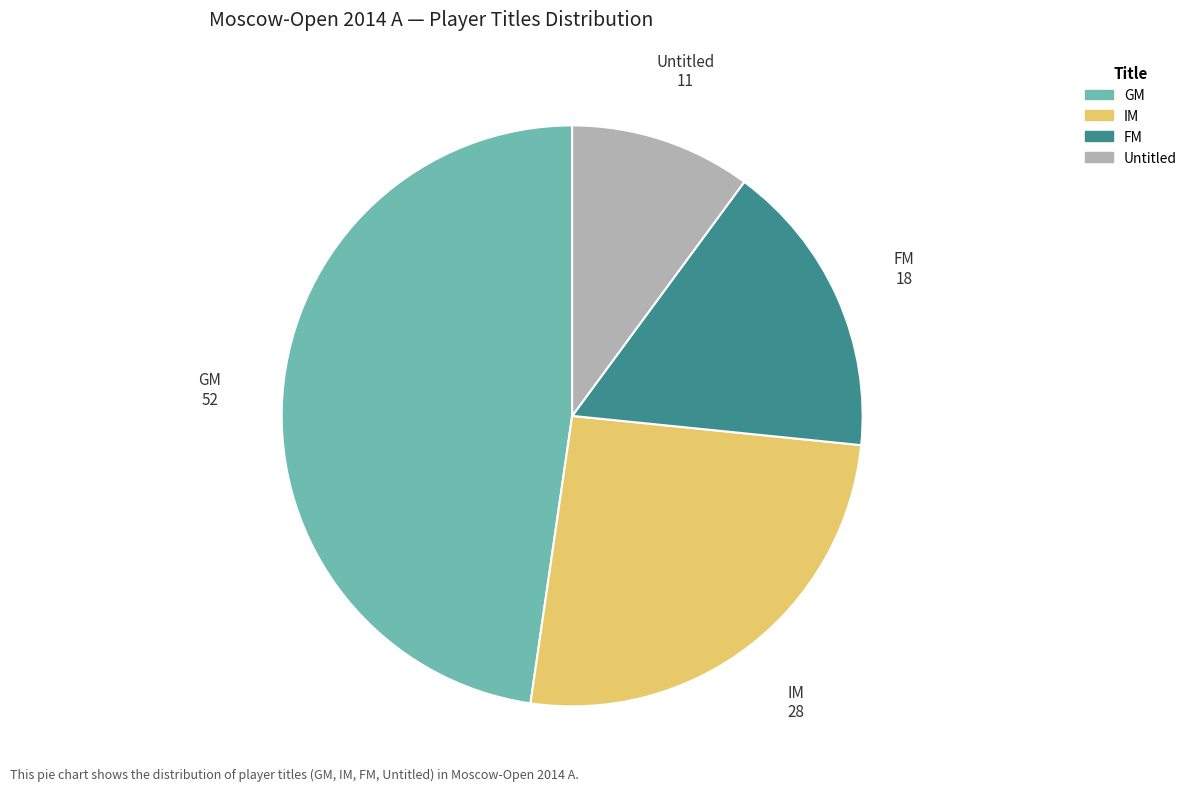

Count the number of slices in the pie.

4